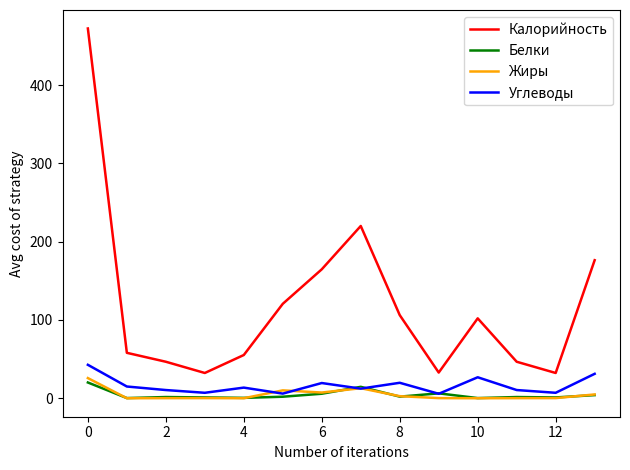

What is the greatest value displayed?

472.2